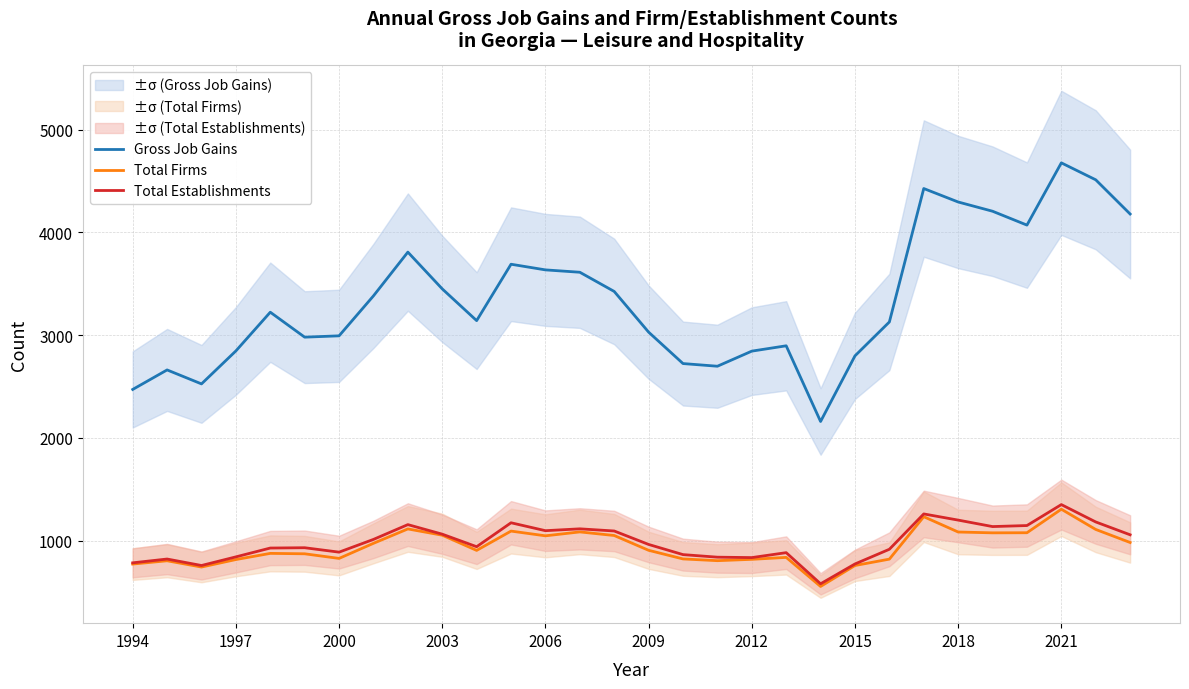

True or false: Gross Job Gains and Total Establishments intersect in this chart.

False